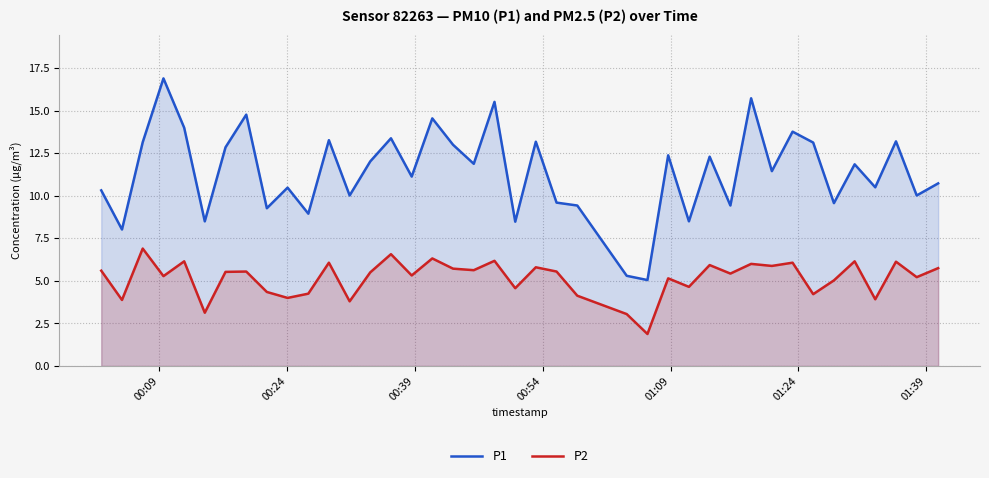

What is the maximum value for P1?

16.9